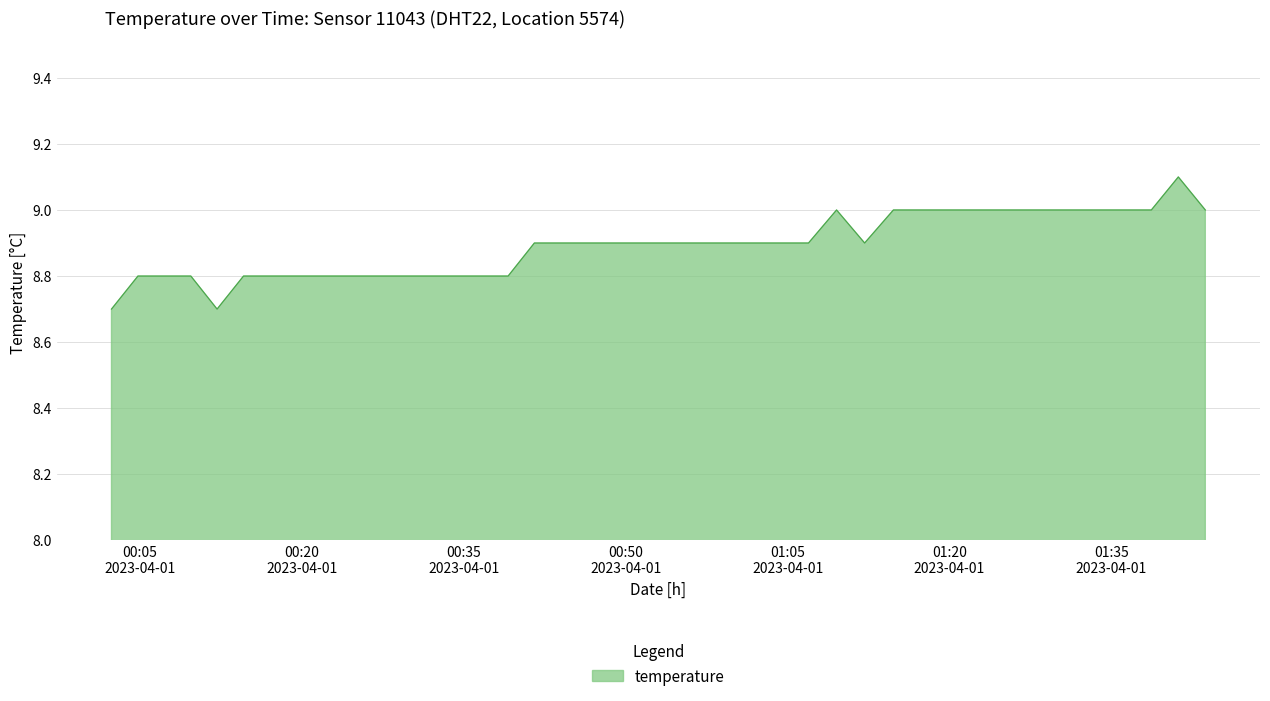

What is the smallest value displayed?

8.7